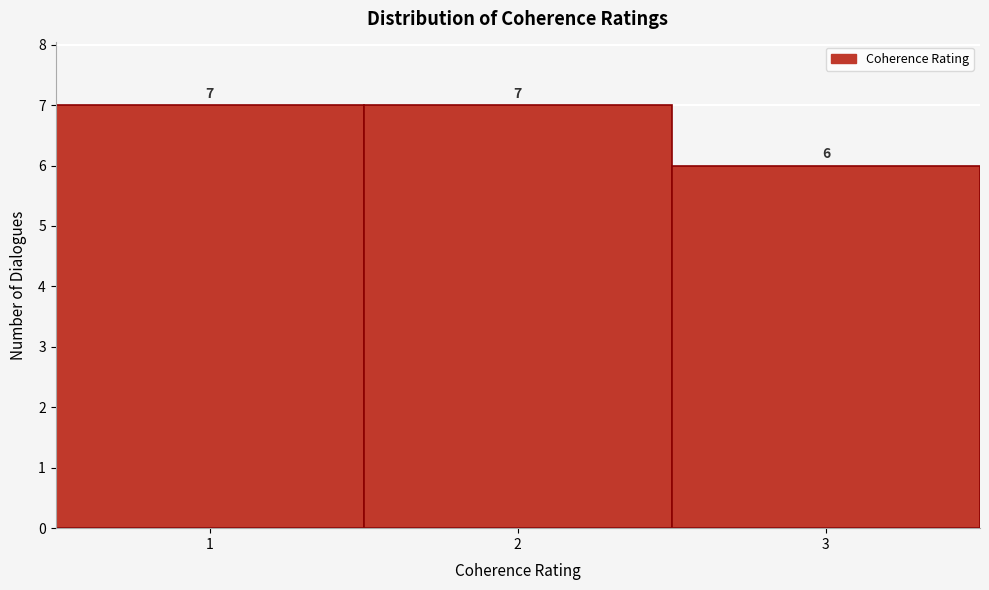

Reading left to right, list every bar in this chart as the range it spans on the x-axis followed by its height.

0.5 to 1.5: 7
1.5 to 2.5: 7
2.5 to 3.5: 6